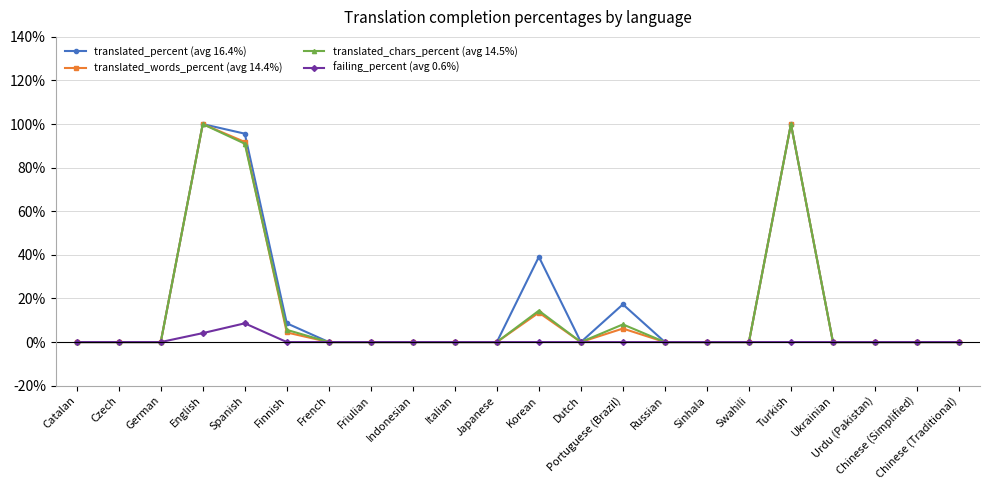

Does the chart have visible grid lines?

Yes